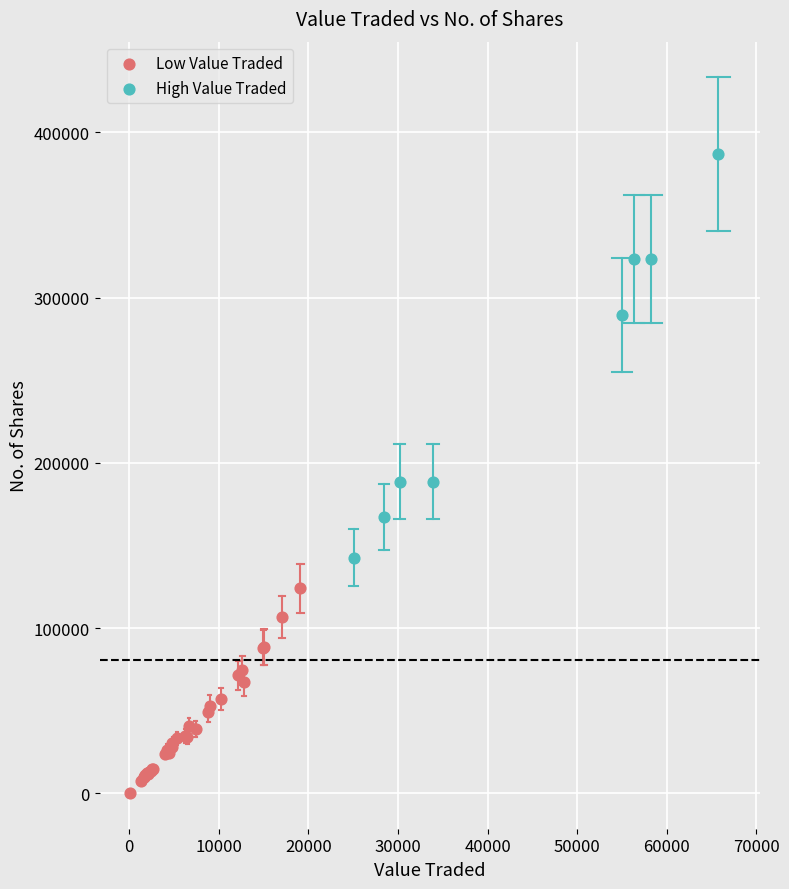

Which series has the largest Y range (max minus min)?

High Value Traded